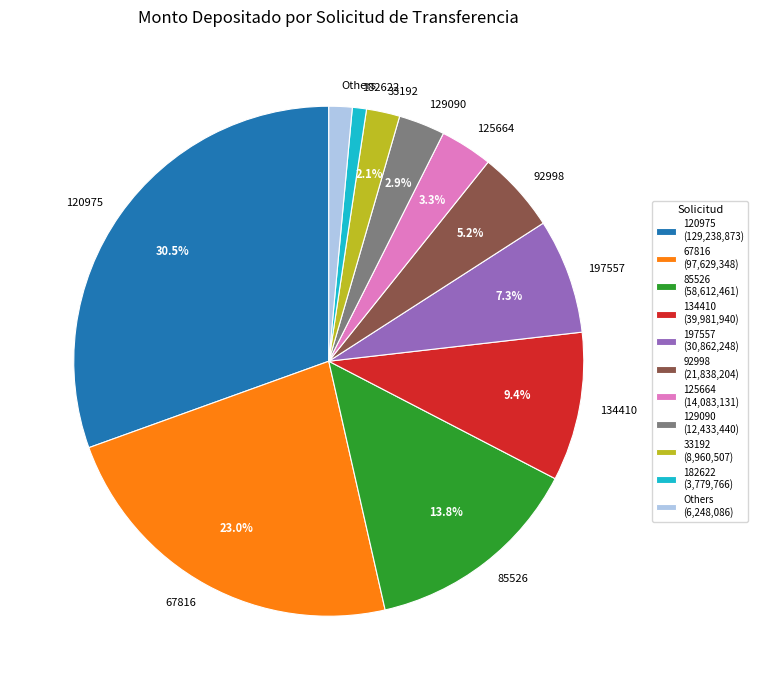

Count the number of slices in the pie.

11